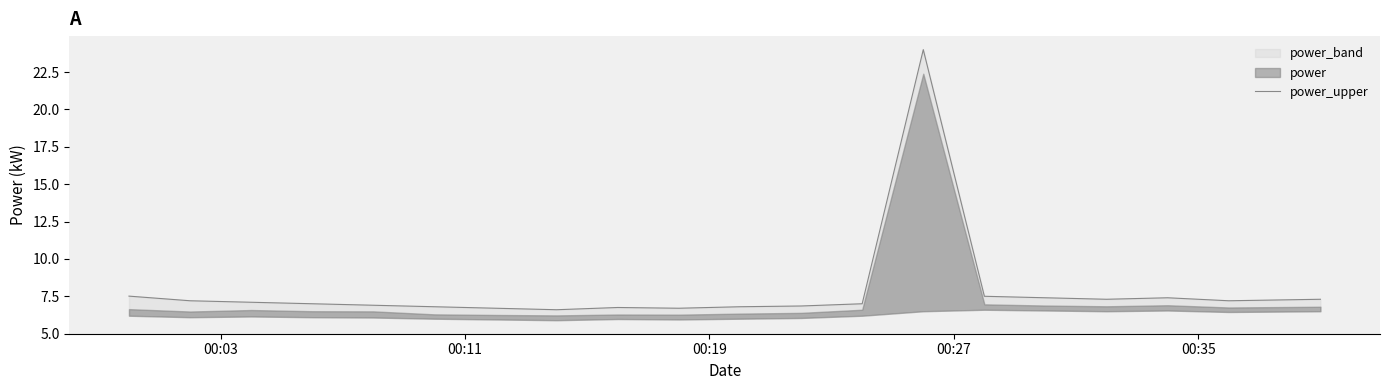

What is the difference between the maximum and minimum values?

17.4